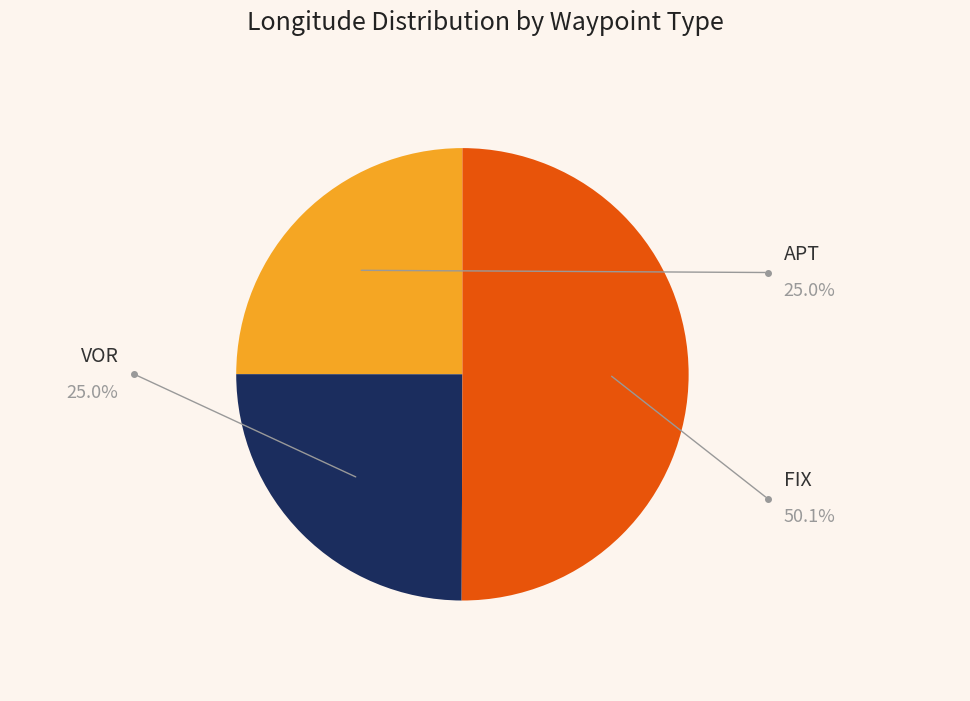

How many slices are in this pie chart?

3